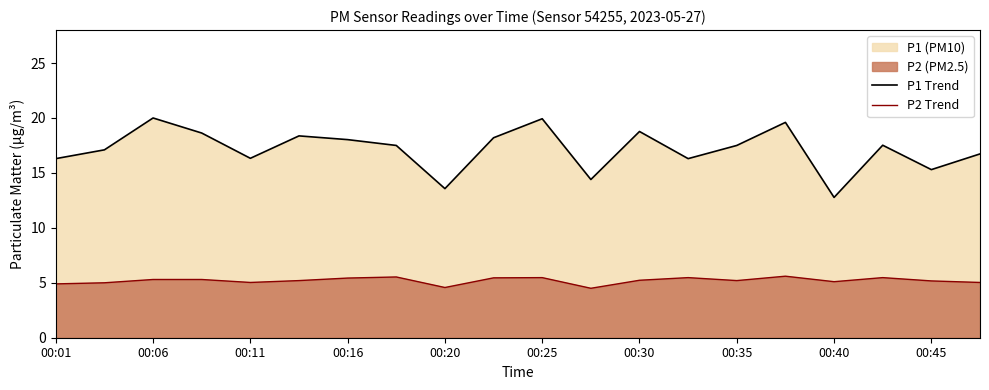

Rank the series by their average value, from lowest to highest.

P2 Trend, P1 Trend